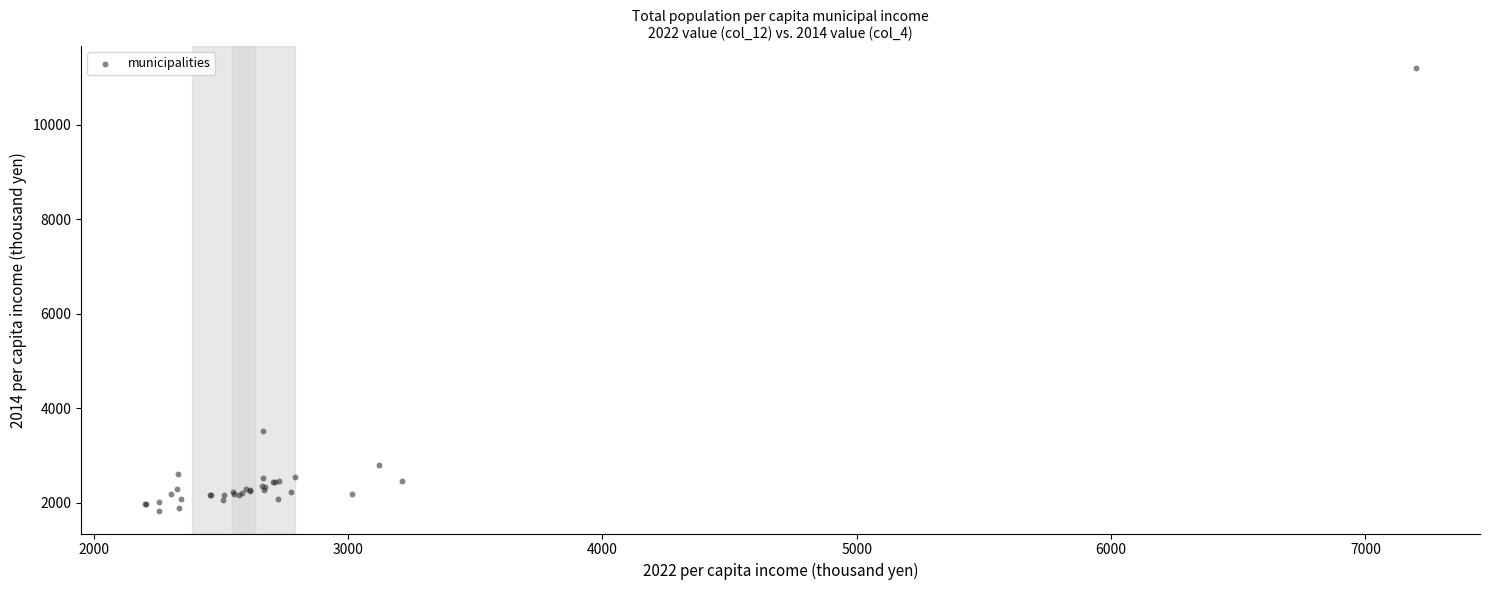

What Y value in the scatter plot is closest to 6507?

3518.1